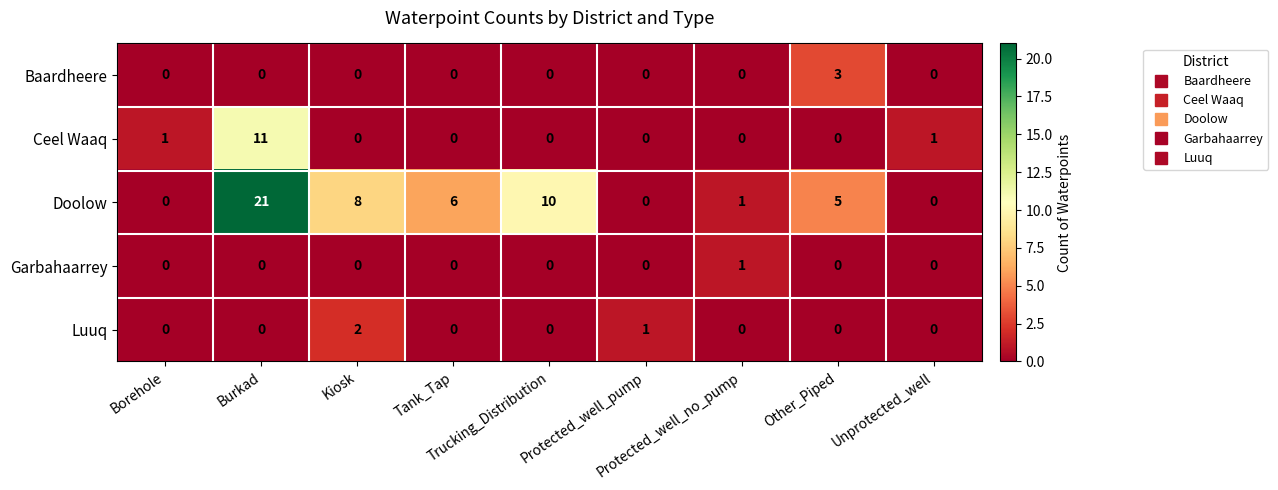

What is the sum of all Baardheere values?

3